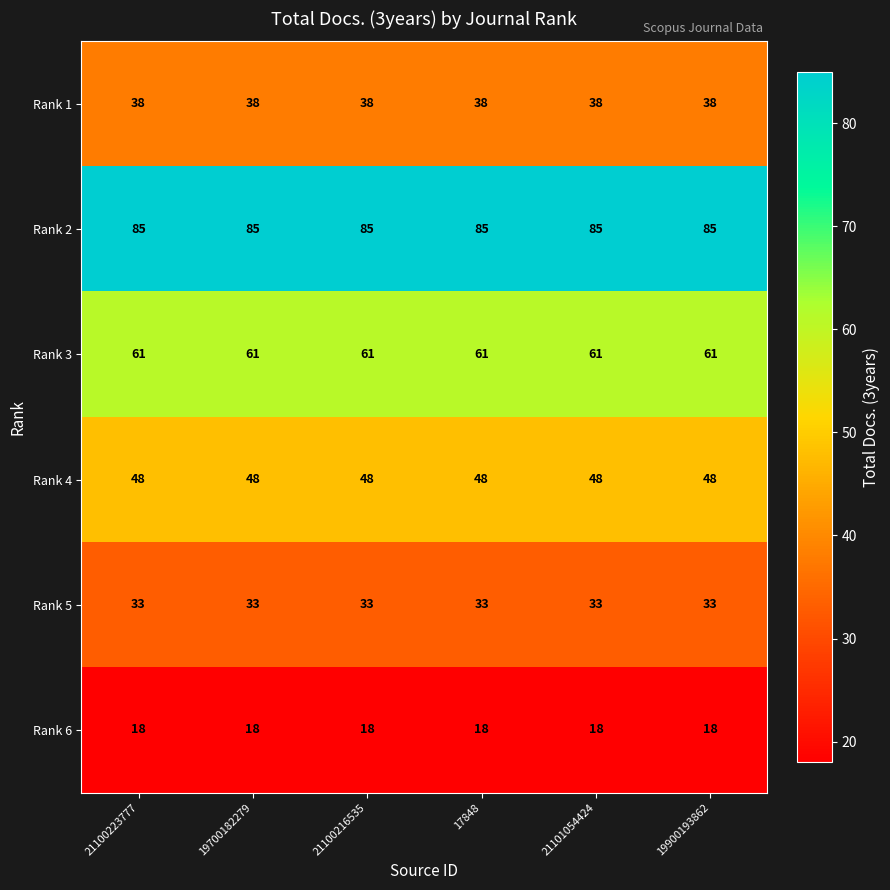

What is the difference between the highest and lowest values at 19700182279?

67